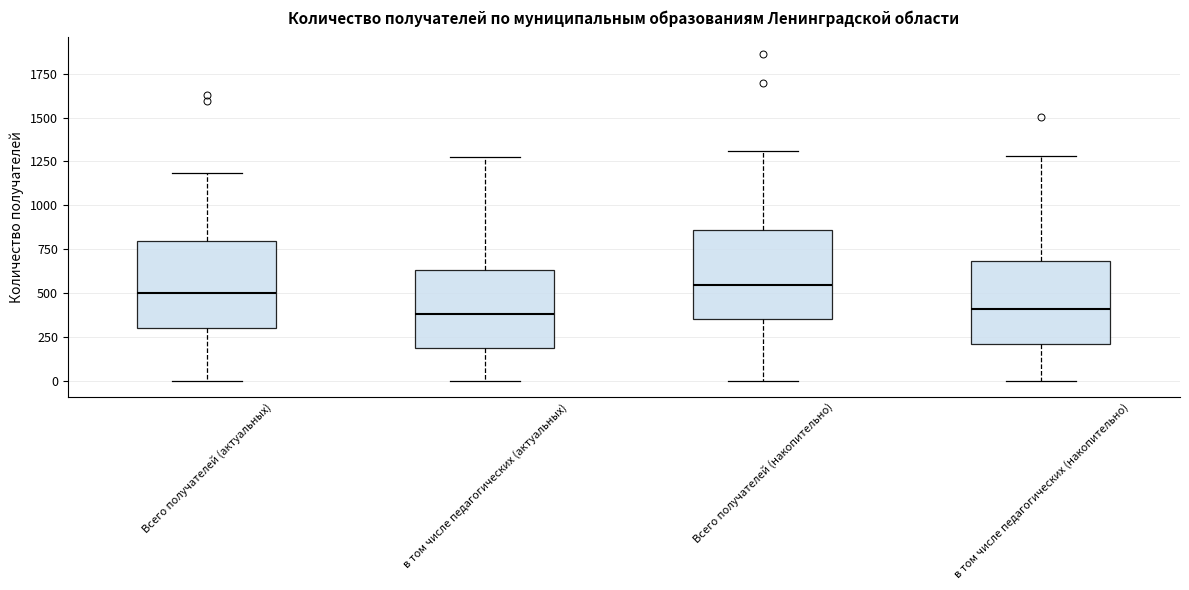

Reading left to right, read every box against the y-axis: the position of its median line, the range the box covers, and the ends of its whiskers. The values are not printed on the chart, so give them approximately, as read against the axis.

Всего получателей (актуальных): median 500, box 300 to 800, whiskers 0 to 1200
в том числе педагогических (актуальных): median 400, box 200 to 650, whiskers 0 to 1250
Всего получателей (накопительно): median 550, box 350 to 850, whiskers 0 to 1300
в том числе педагогических (накопительно): median 400, box 200 to 700, whiskers 0 to 1300